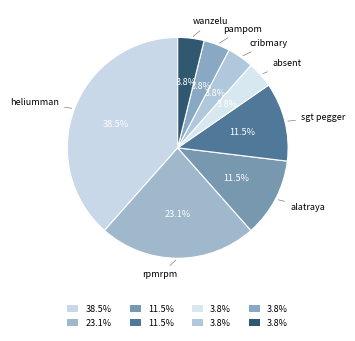

How many slices are in this pie chart?

8